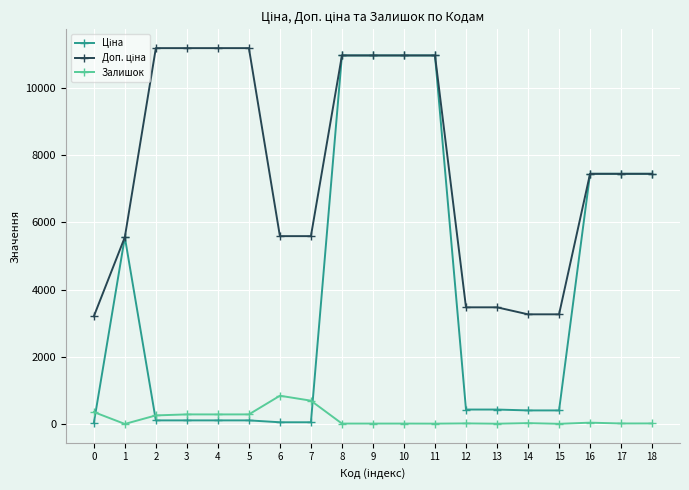

What is the difference between the highest and lowest values at 5?

11070.2